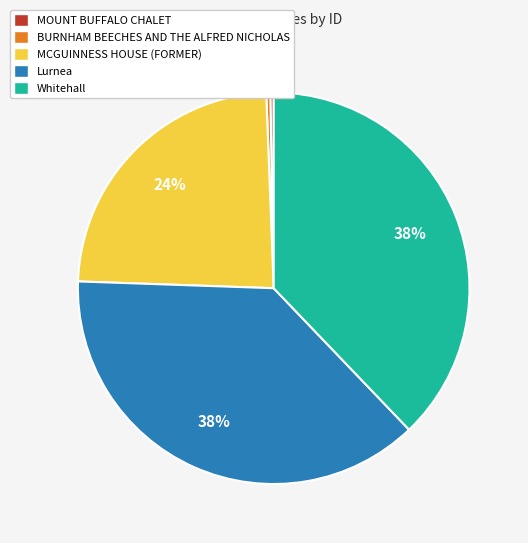

Do BURNHAM BEECHES AND THE ALFRED NICHOLAS and Lurnea together represent more than half of the pie?

No